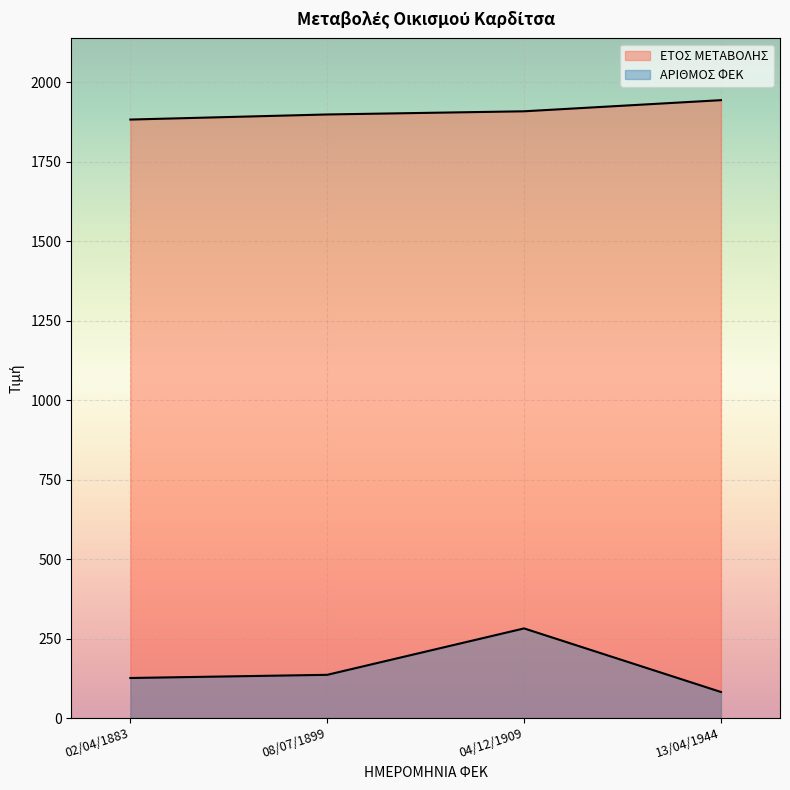

Is the value of ΑΡΙΘΜΟΣ ΦΕΚ at 13/04/1944 greater than the value of ΕΤΟΣ ΜΕΤΑΒΟΛΗΣ at 04/12/1909?

No